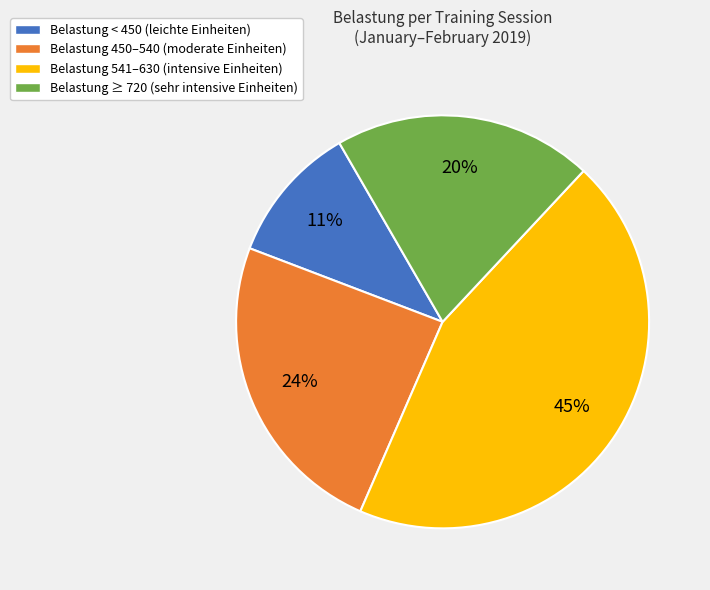

How many slices are in this pie chart?

4